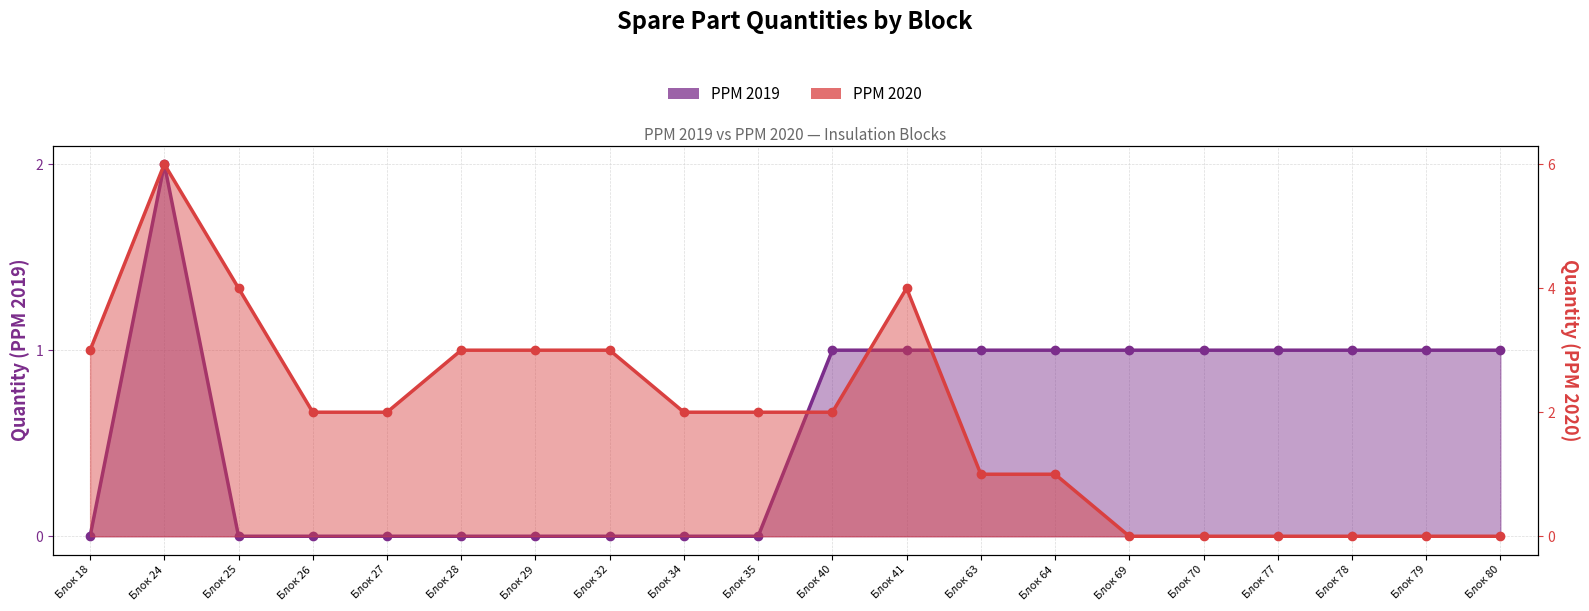

In PPM 2020, how many points are higher than both neighbors (excluding endpoints)?

2